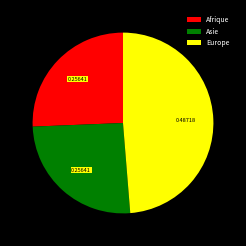

Does Afrique account for over 50% of the chart?

No